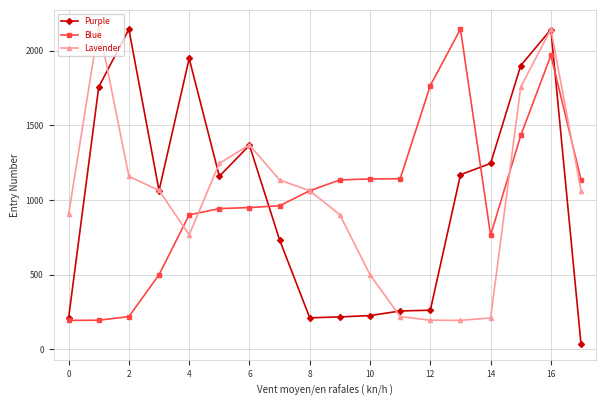

Which series ends up on top after the final intersection of Blue and Purple?

Blue